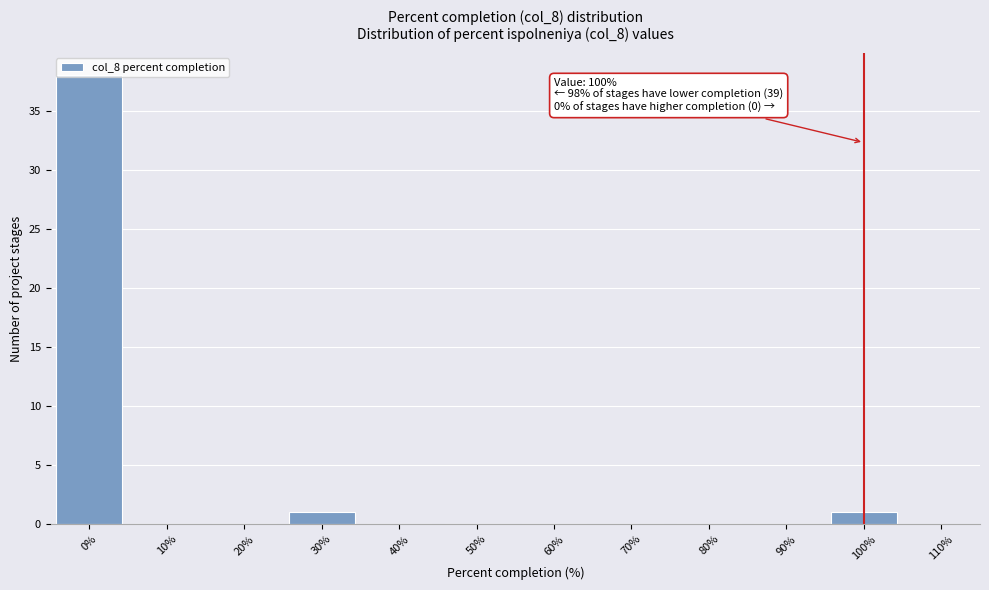

What is the greatest value displayed?

38